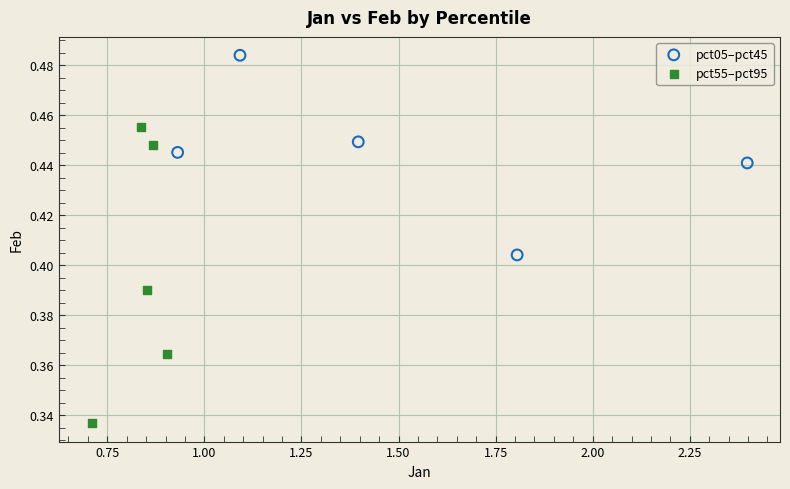

Which series reaches the maximum Y coordinate?

pct05–pct45